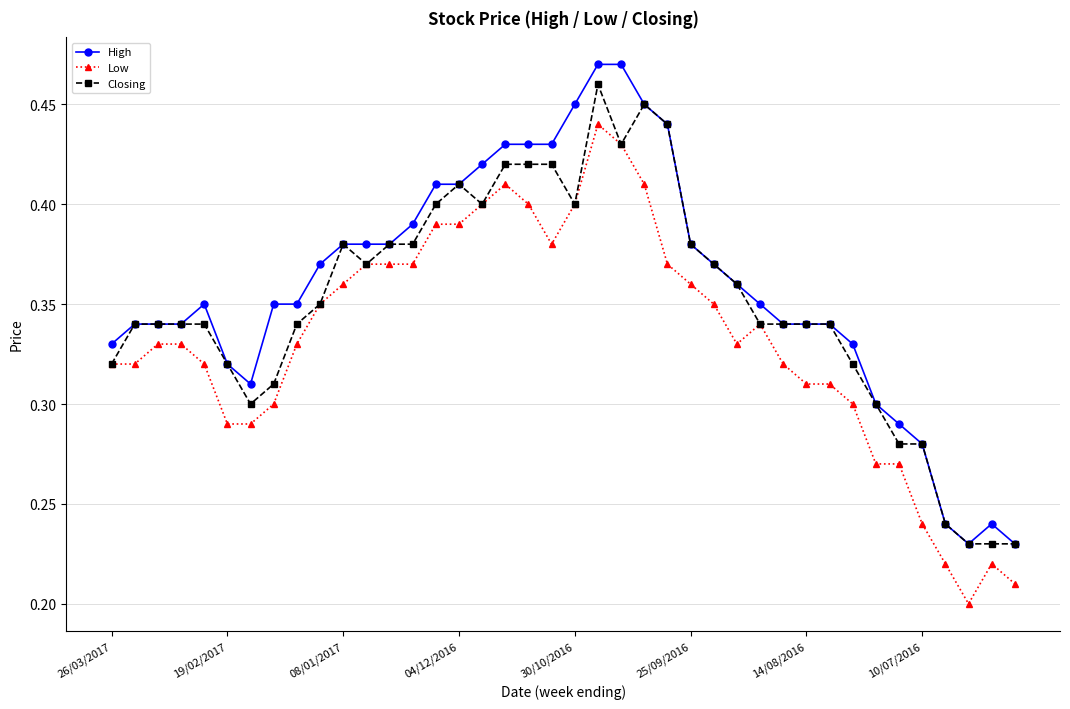

Which series has the largest total across all categories?

High